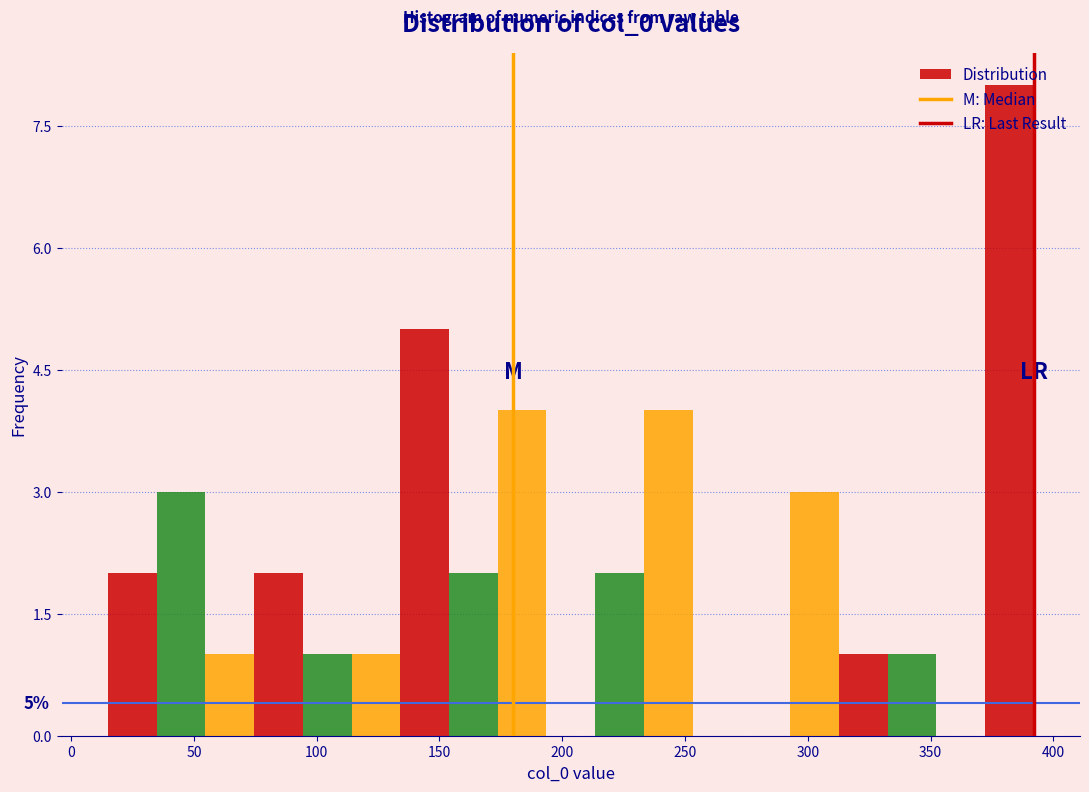

Read against the x-axis, roughly where is the centre of the tallest bar?

380